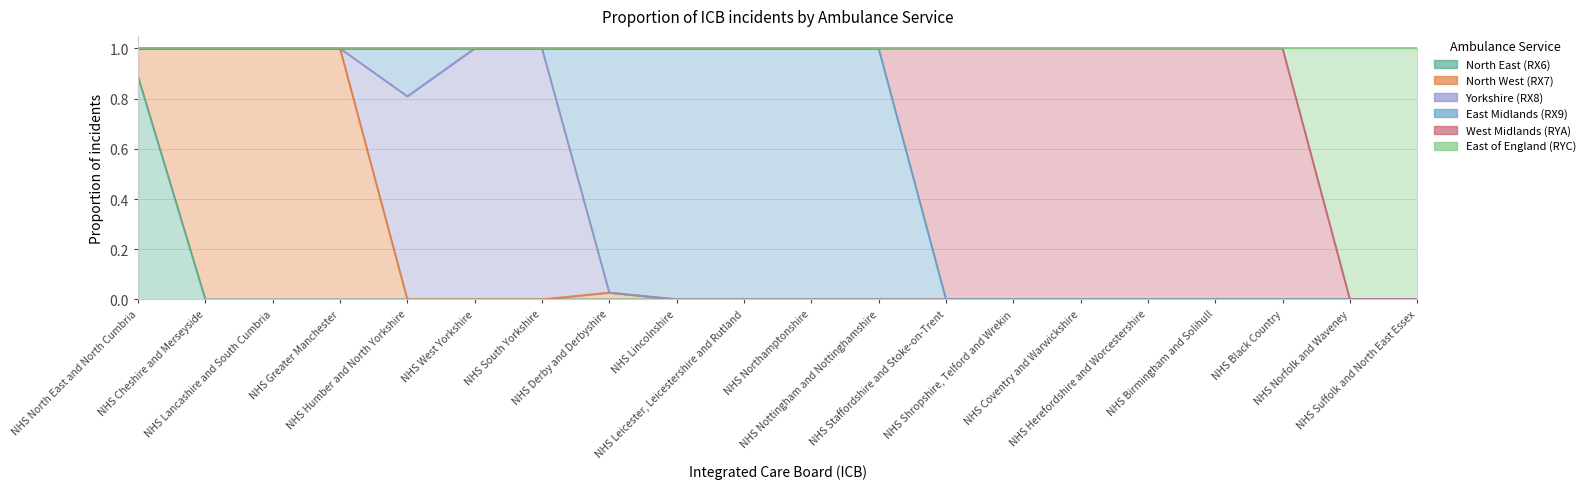

At how many categories does at least one series exceed 0?

20